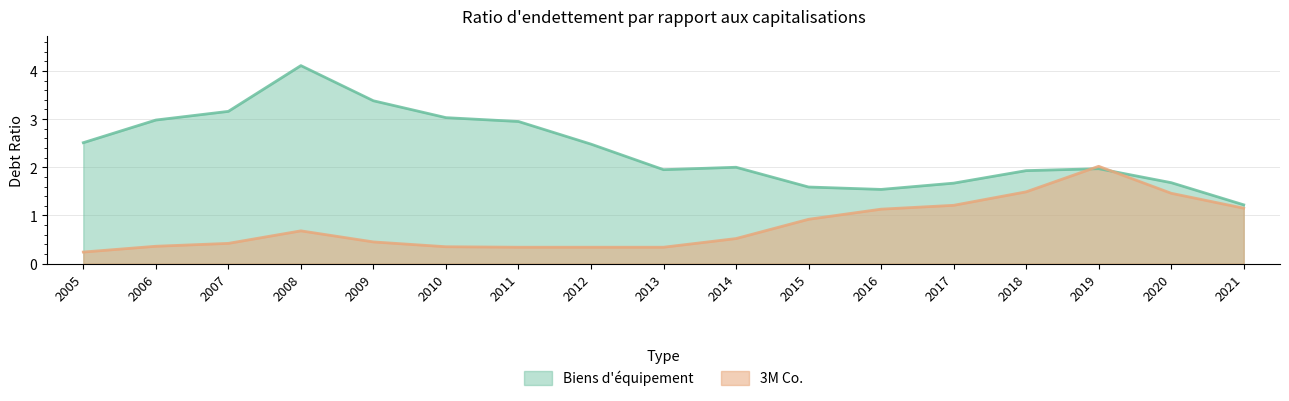

At how many categories does at least one series exceed 2?

9